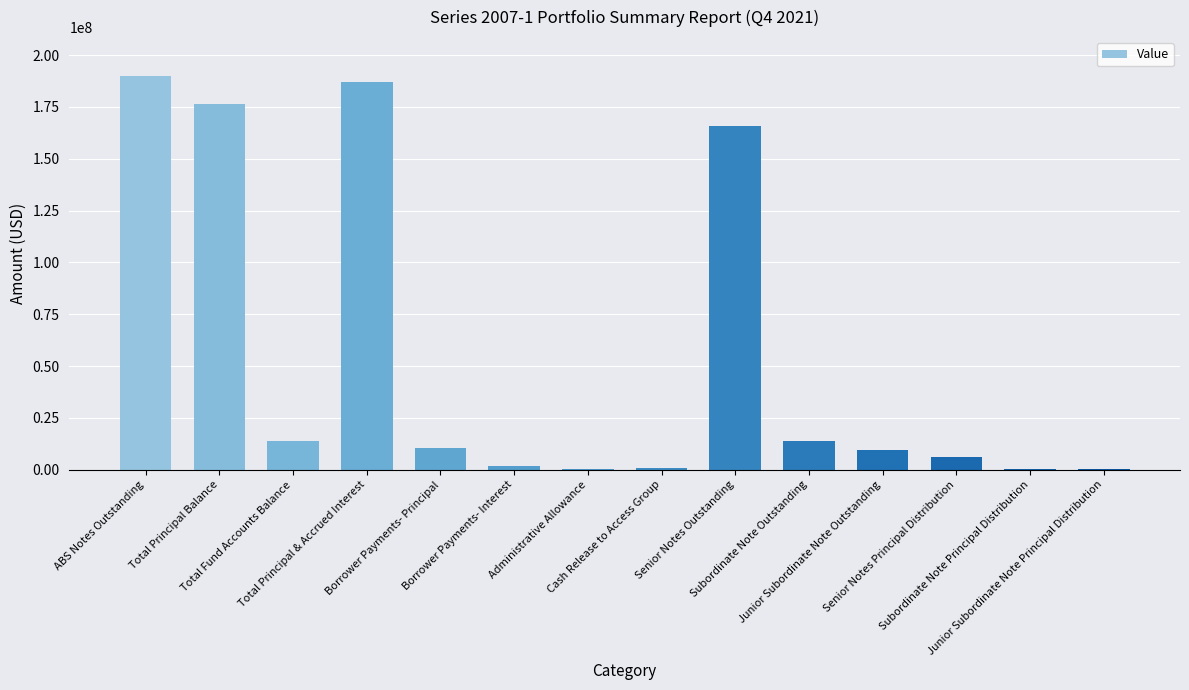

What is the greatest value displayed?

189731925.0